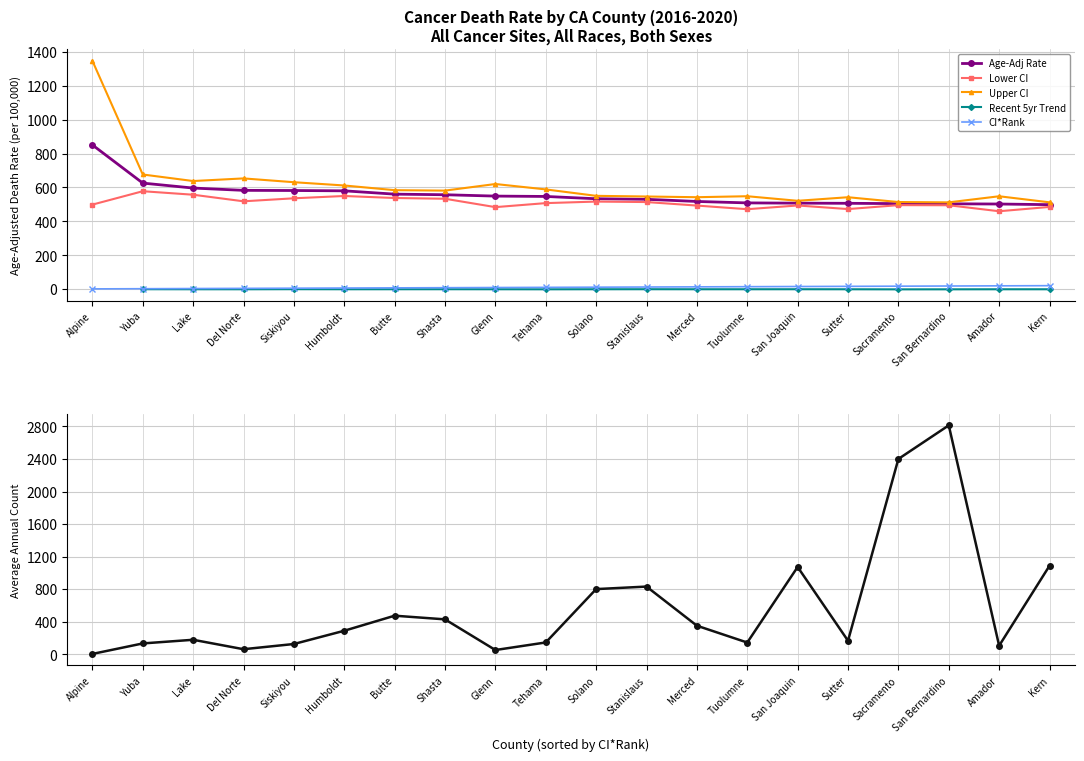

What is the sum of the Avg Annual Count values at Tuolumne and Glenn?

196.0